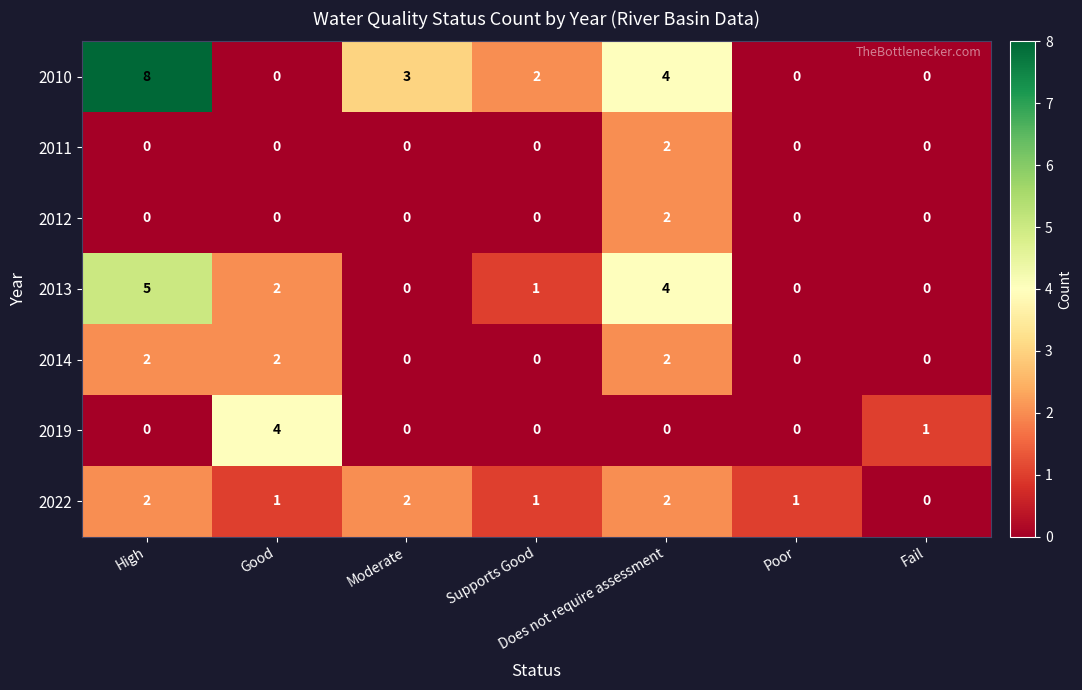

What is the difference between the highest and lowest values at Poor?

1